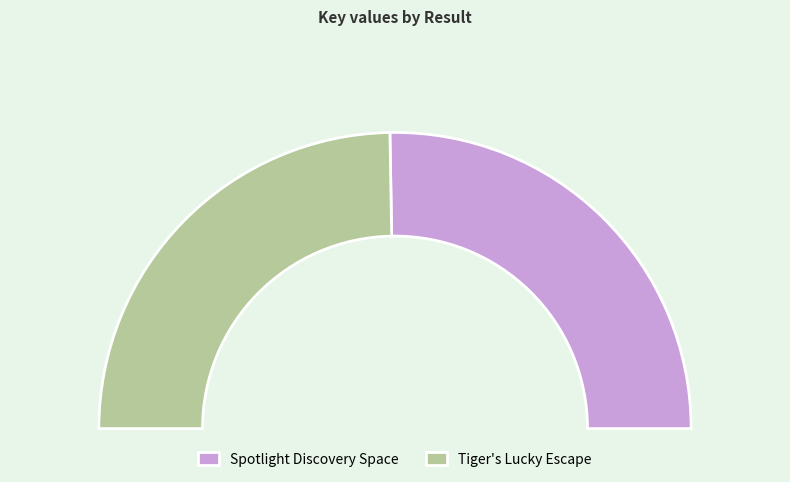

Rank the categories by value from highest to lowest.

1, 2